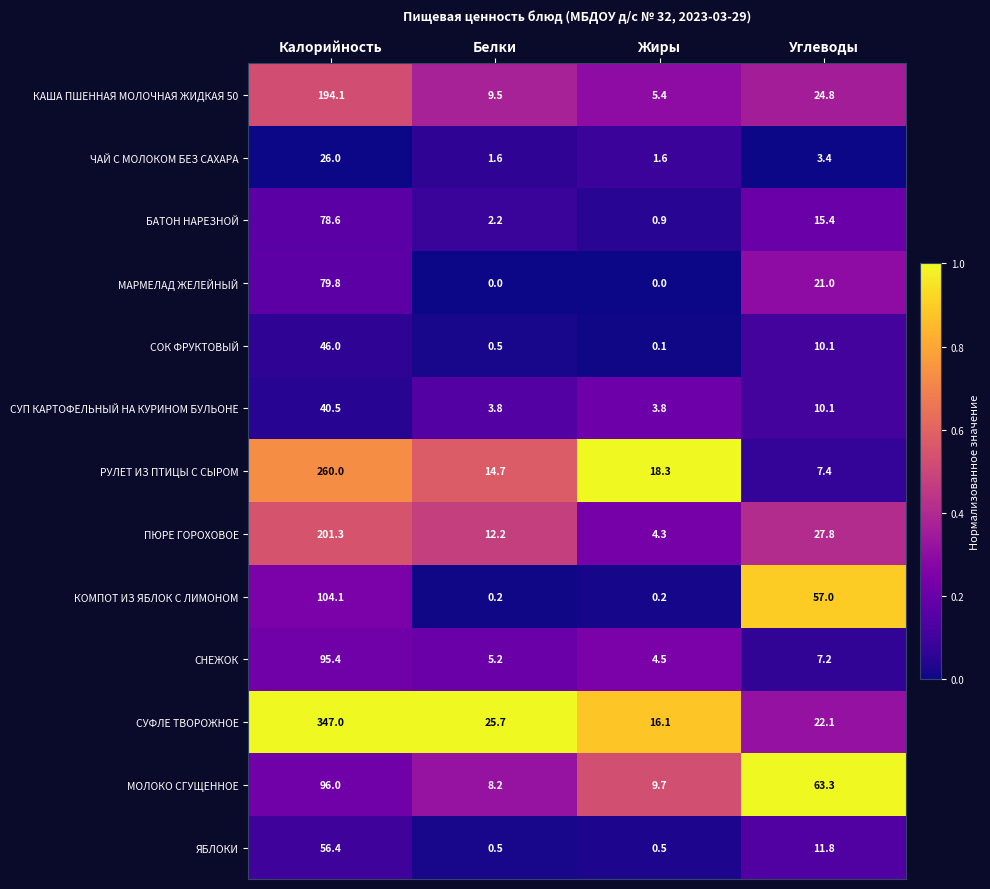

What is the approximate value of СУП КАРТОФЕЛЬНЫЙ НА КУРИНОМ БУЛЬОНЕ at Белки?

3.8